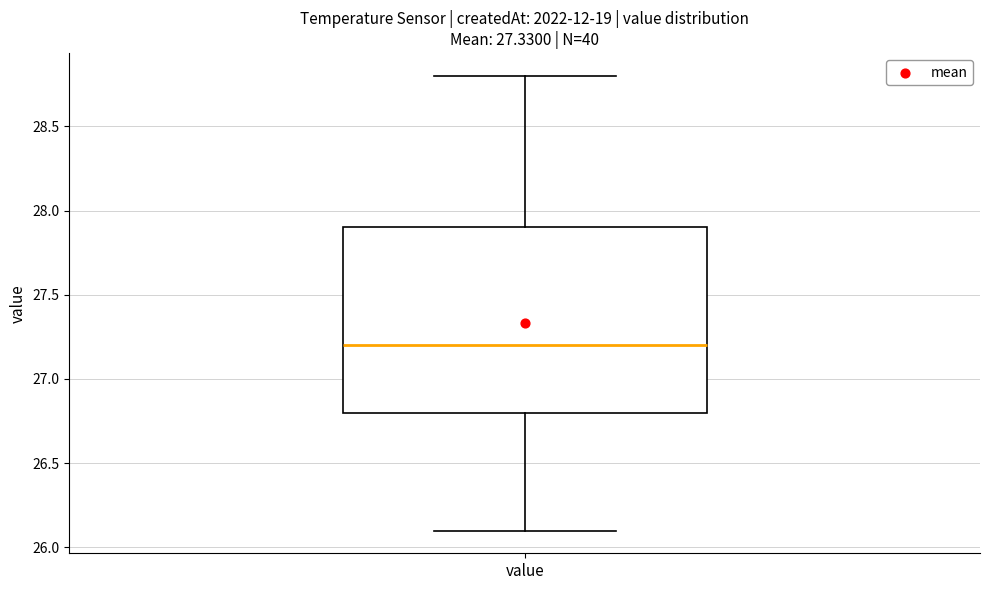

Transcribe this box plot: give where the median line is, the range the box spans, and where the two whiskers end, as read against the y-axis. The values are not printed on the chart, so give them approximately, as read against the axis.

median 27.2, box 26.8 to 27.9, whiskers 26.1 to 28.8